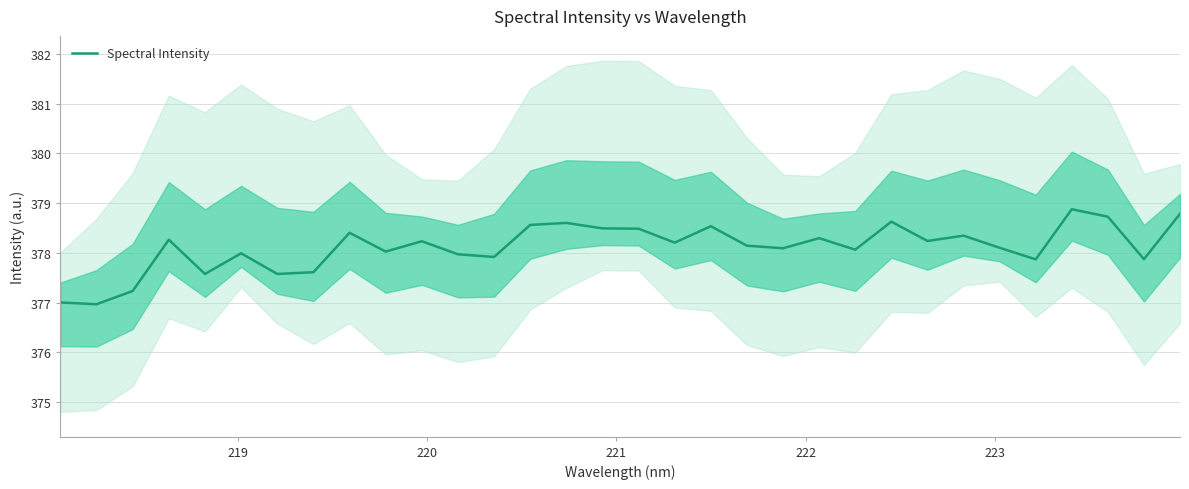

What is the highest value of the Spectral Intensity series?

378.9